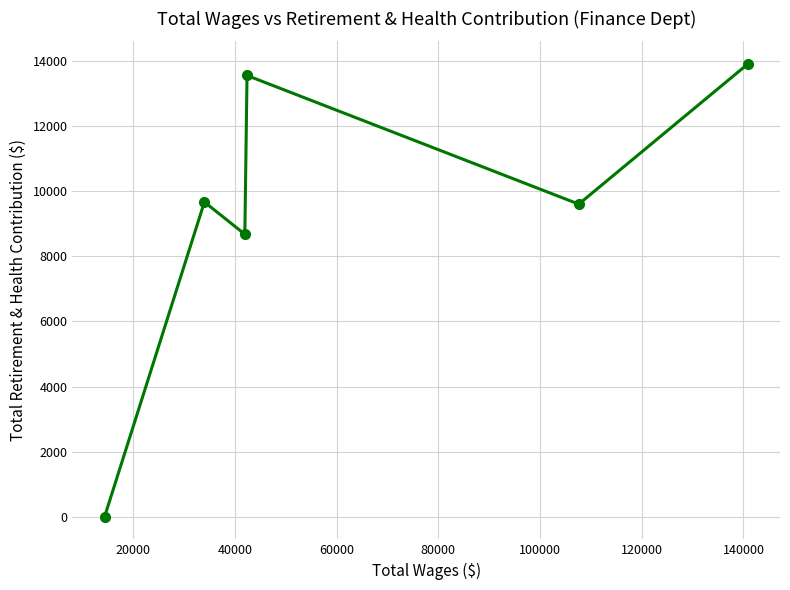

What is the greatest value displayed?

13914